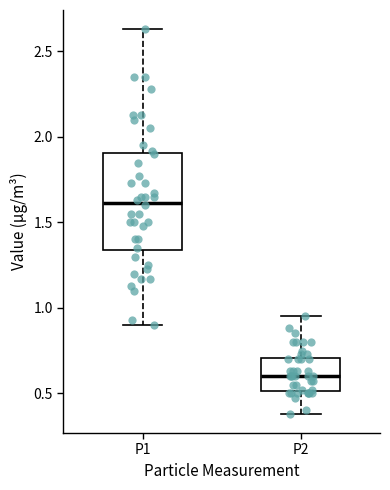

Which box is the tallest, from its lower edge to its upper edge?

P1